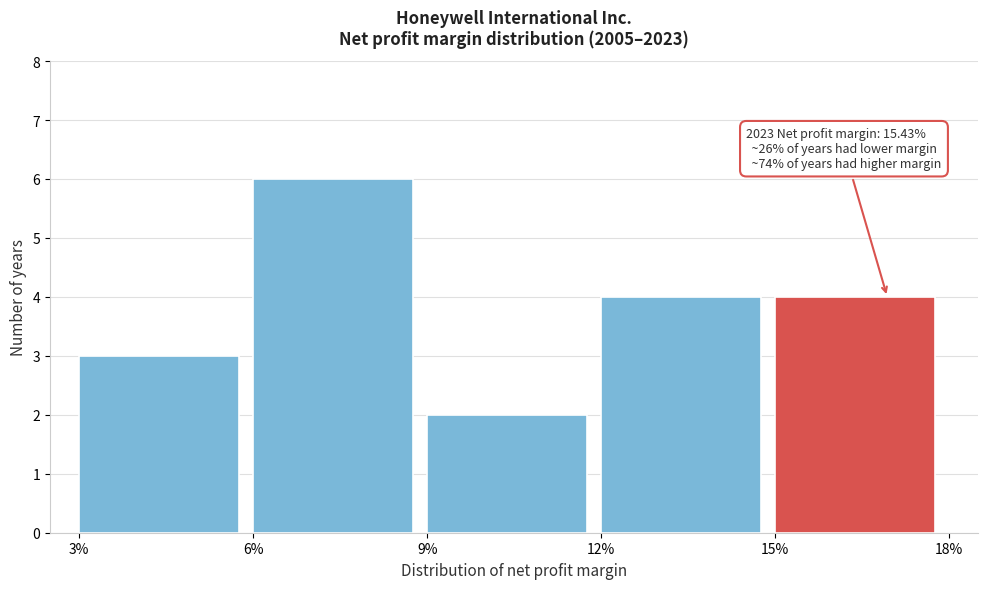

Reading left to right, list all the values displayed in this chart.

3%=3	6%=6	9%=2	12%=4	15%=4